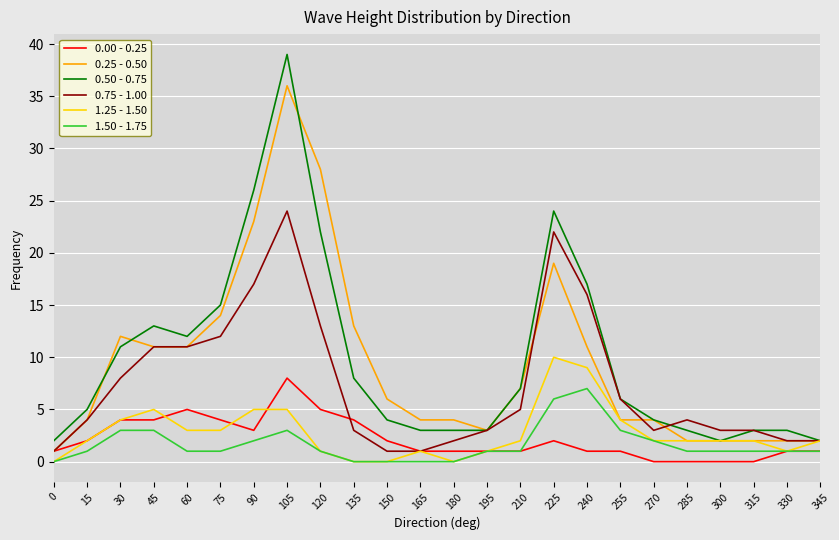

Which series has the widest spread of values?

0.50 - 0.75